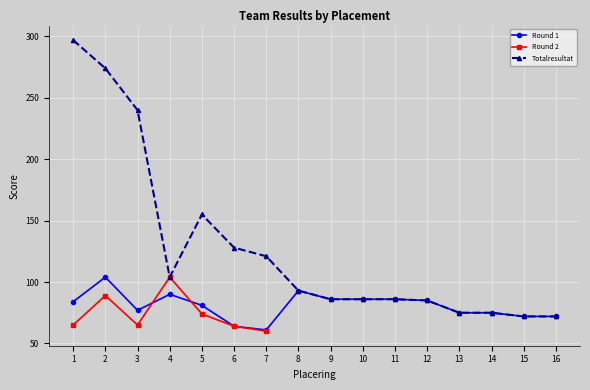

Which series changed the most between 2 and 3?

Totalresultat